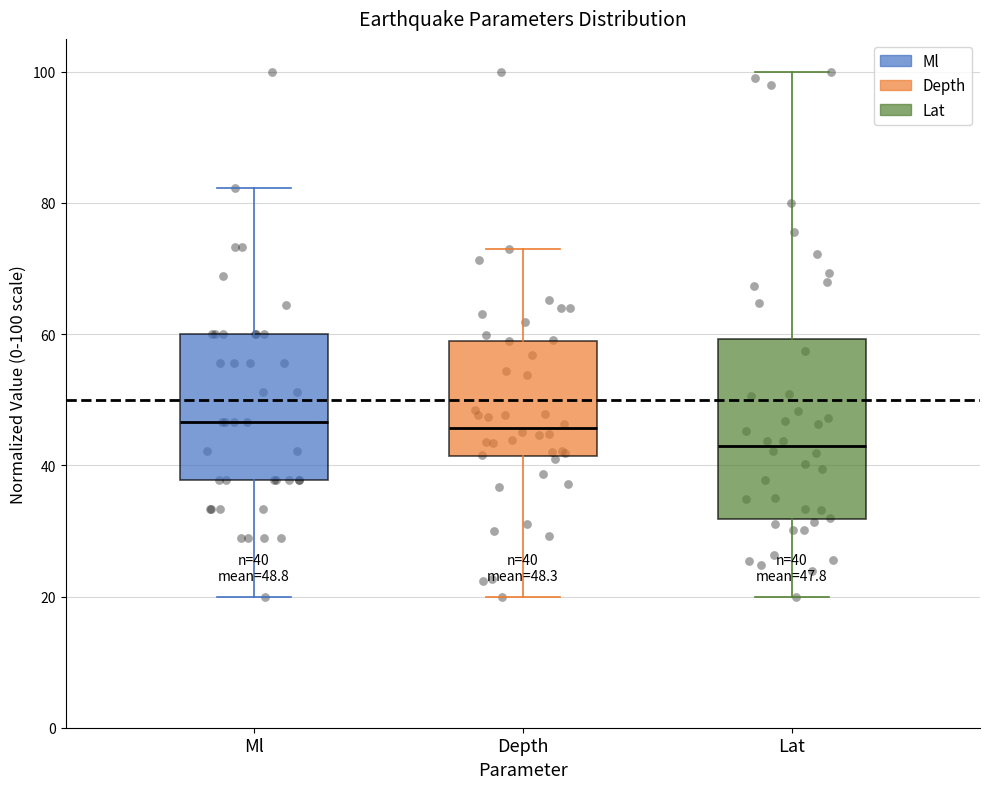

Which box's median line is the lowest?

Lat